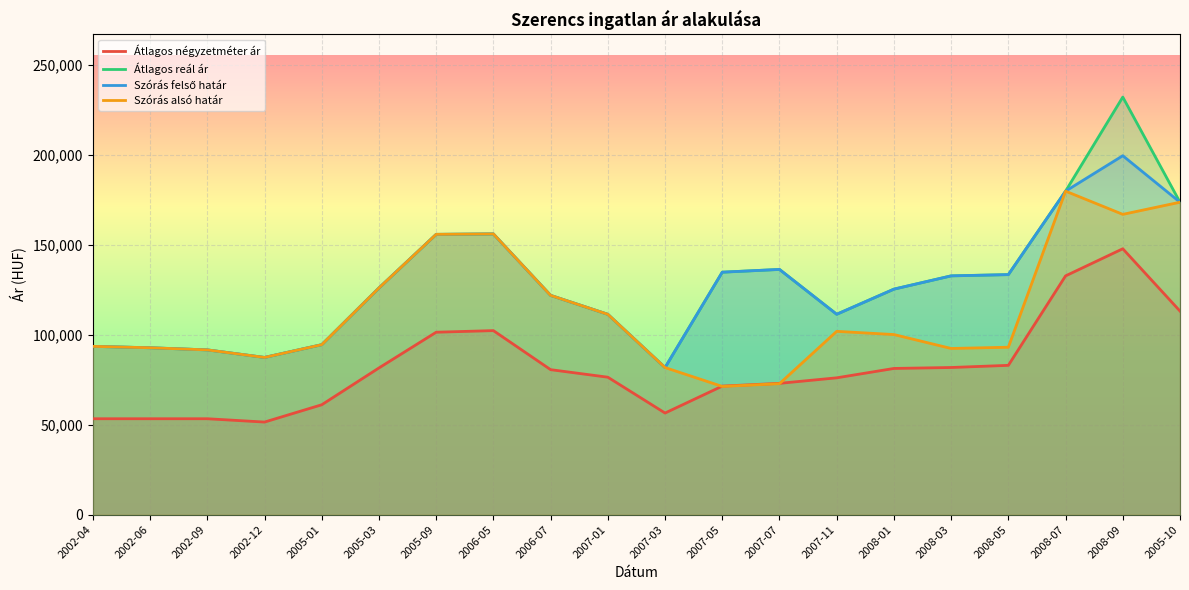

What value does the Átlagos reál ár series have at 2008-05?

133468